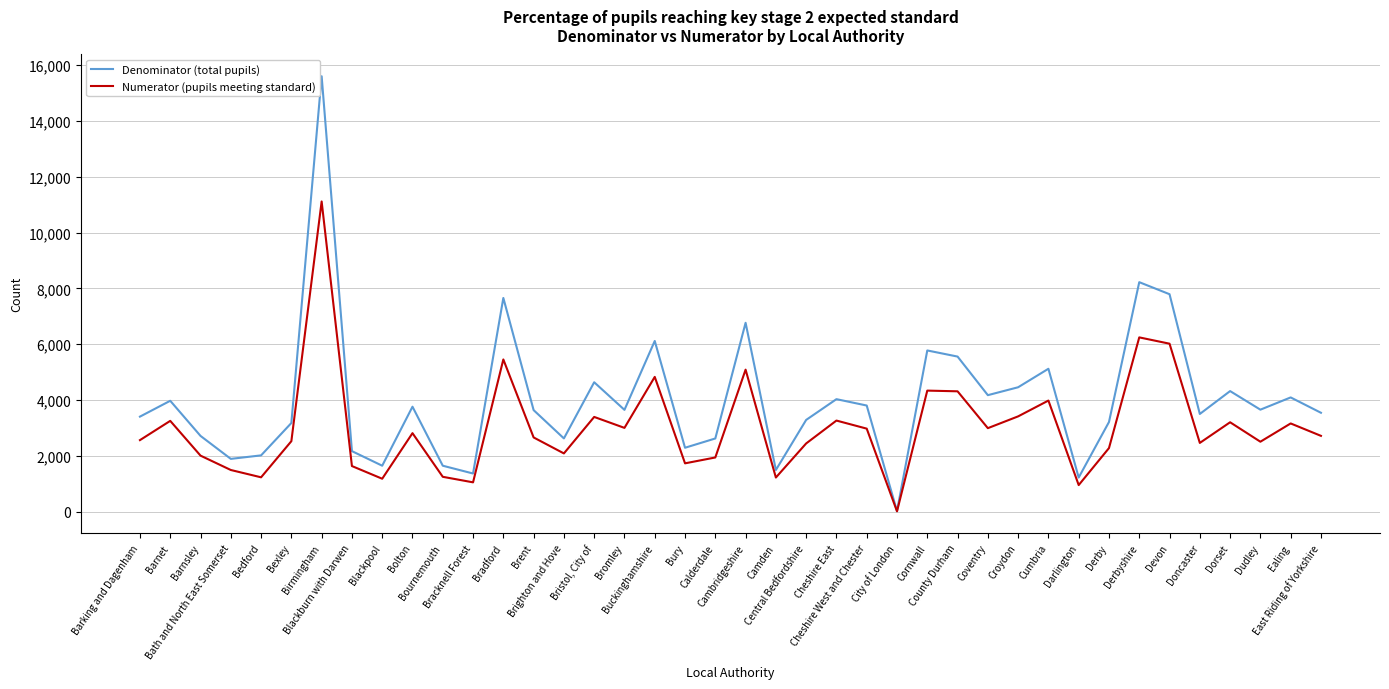

List the series in order of their peak value, lowest first.

Numerator (pupils meeting standard), Denominator (total pupils)